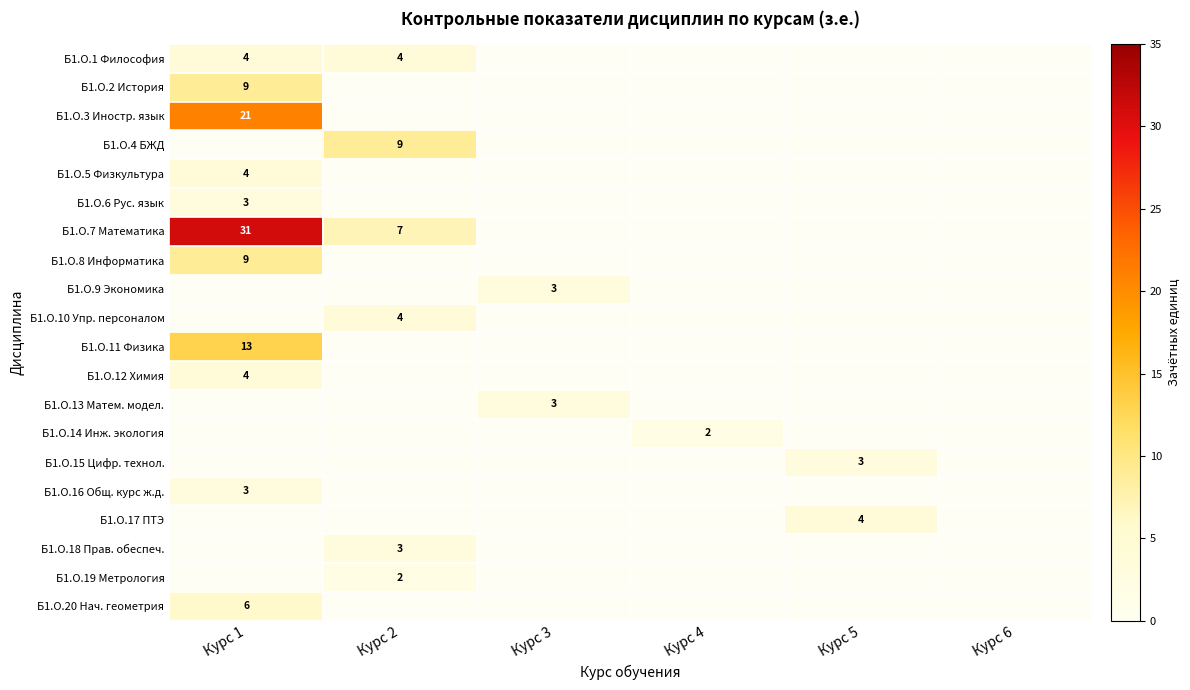

At how many categories does at least one series exceed 26?

1